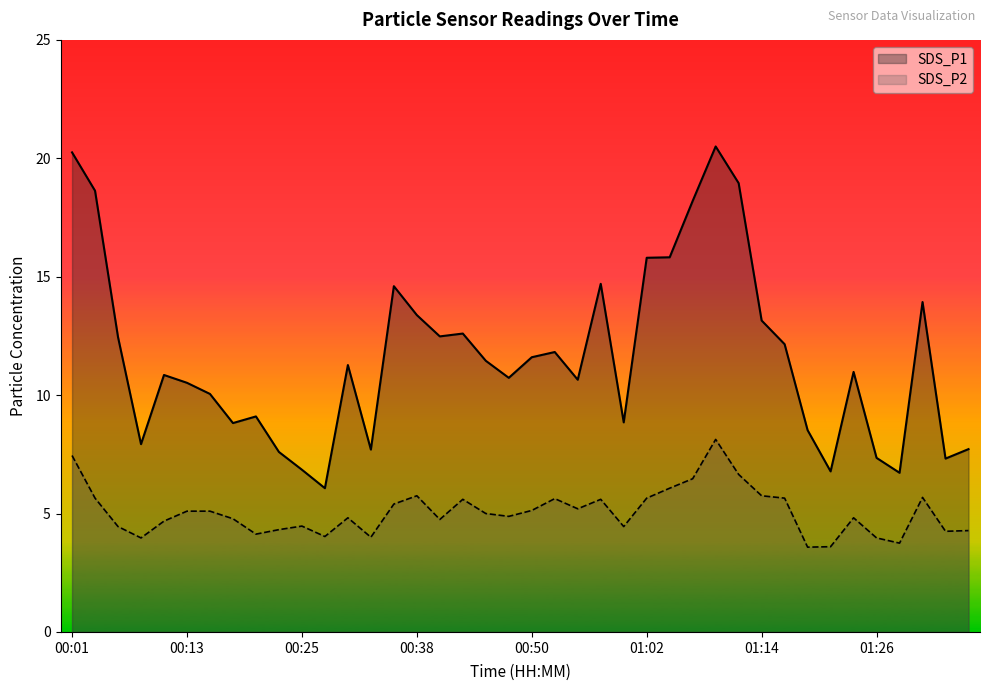

The value of SDS_P1 at 00:50 is 11.6. True or false?

True